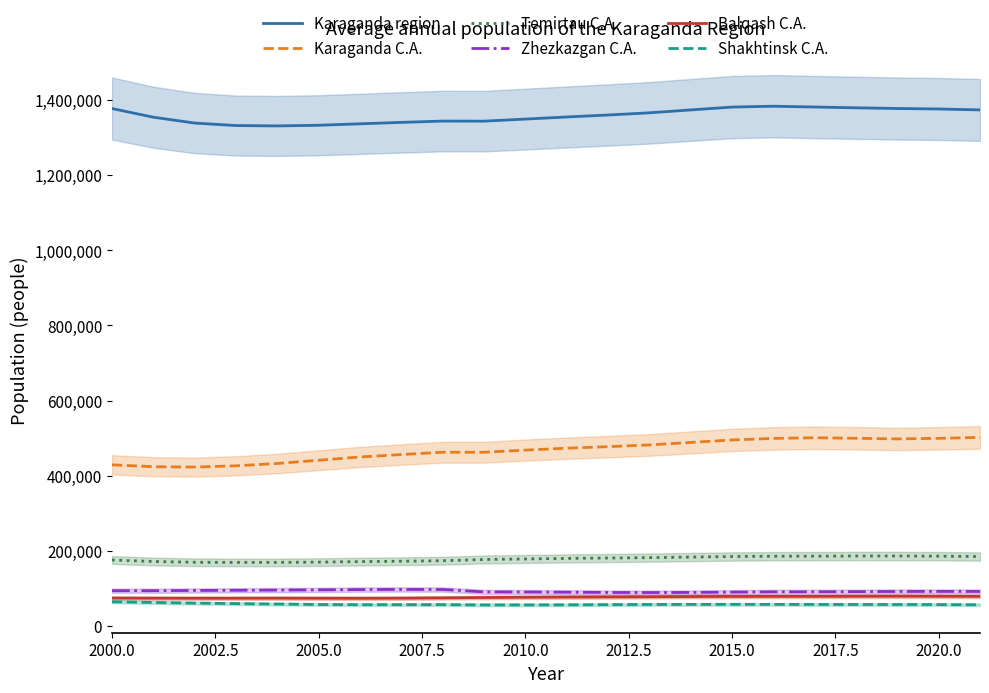

The value of Karaganda C.A. at 2020.0 is 895079. True or false?

False